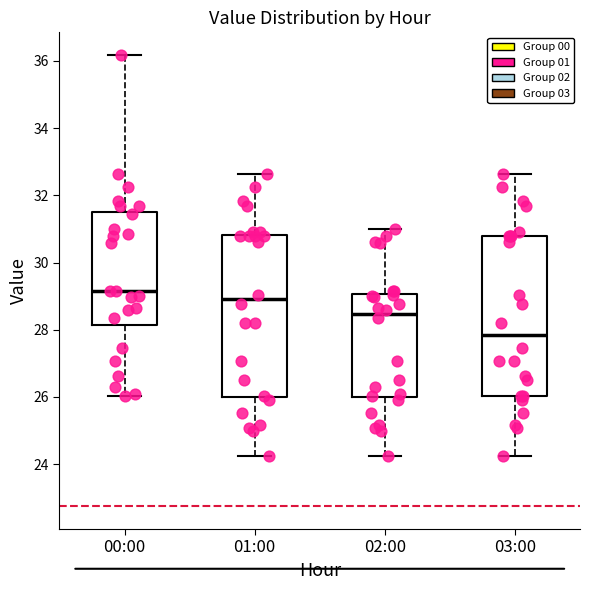

Reading left to right, transcribe this box plot: for each box, give where its median line is, the range the box spans, and where its two whiskers end, as read against the y-axis. The values are not printed on the chart, so give them approximately, as read against the axis.

00:00: median 29.2, box 28.2 to 31.6, whiskers 26.0 to 36.2
01:00: median 29.0, box 26.0 to 30.8, whiskers 24.2 to 32.6
02:00: median 28.4, box 26.0 to 29.0, whiskers 24.2 to 31.0
03:00: median 27.8, box 26.0 to 30.8, whiskers 24.2 to 32.6